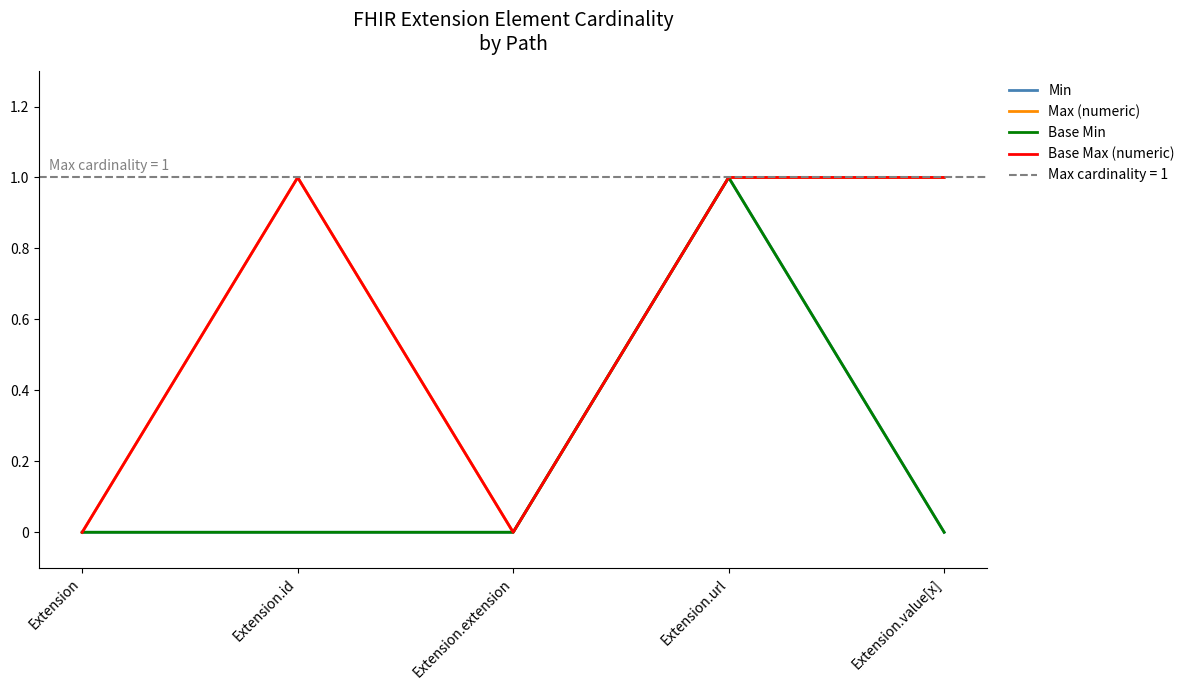

How many data points does each series have?

5